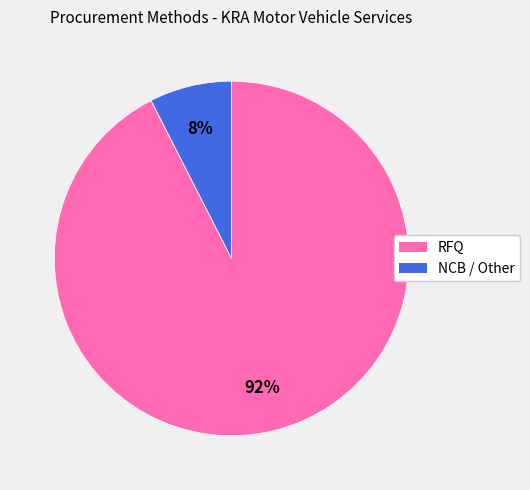

Does any single category account for the majority?

Yes